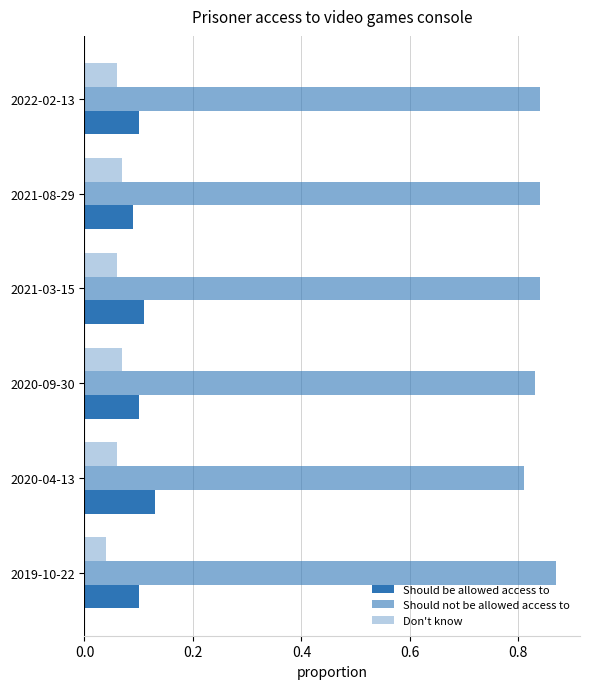

How many series are shown in this chart?

3